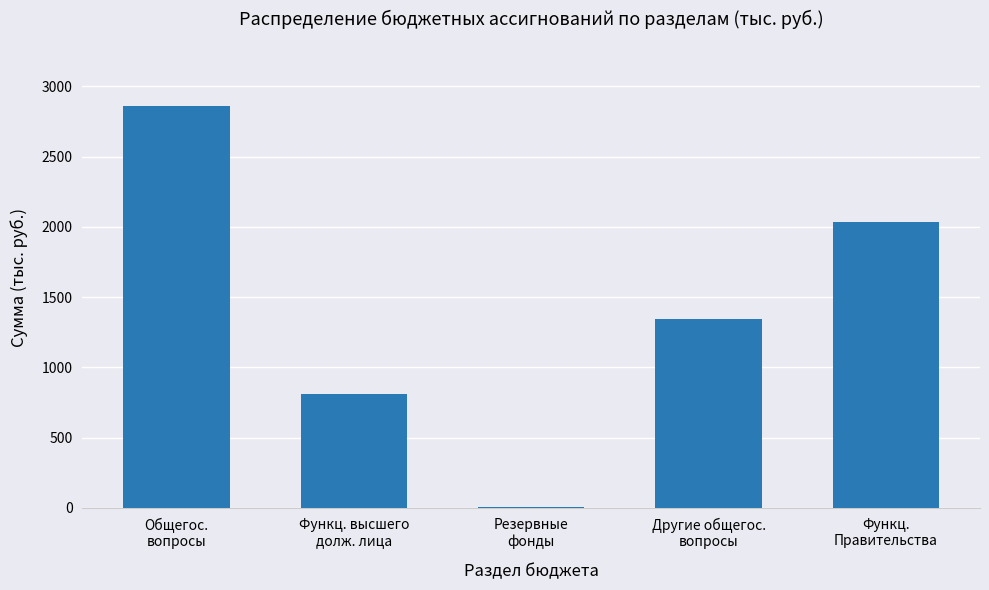

What is the sum of the values at Резервные
фонды and Другие общегос.
вопросы?

1354.7